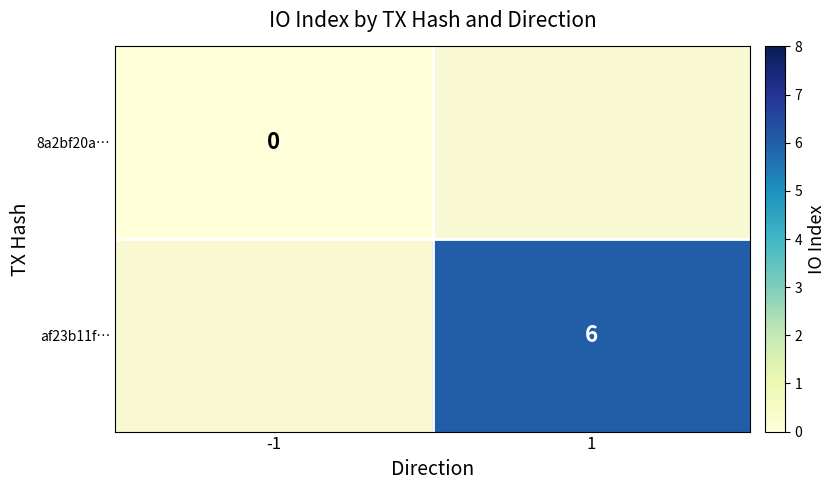

Is it true that af23b11f… equals 11 at 1?

False